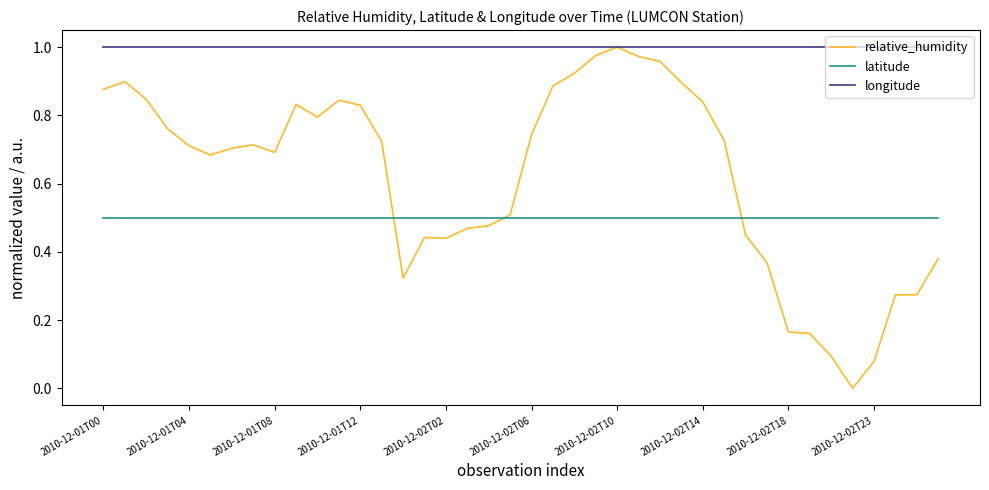

Which series has the largest total across all categories?

longitude